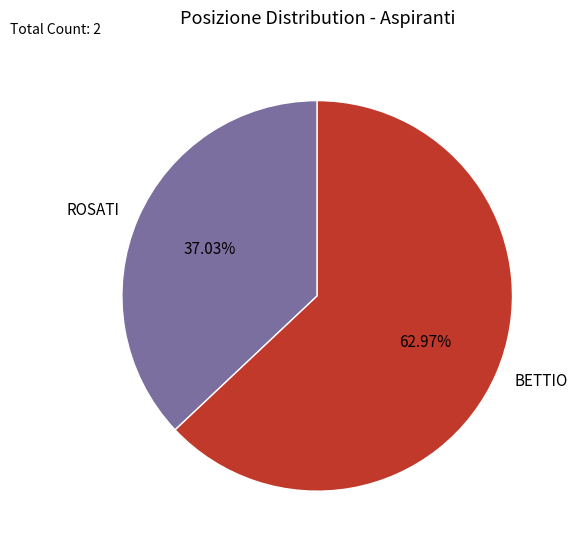

To the nearest percent, what is the combined percentage of ROSATI and BETTIO?

100%